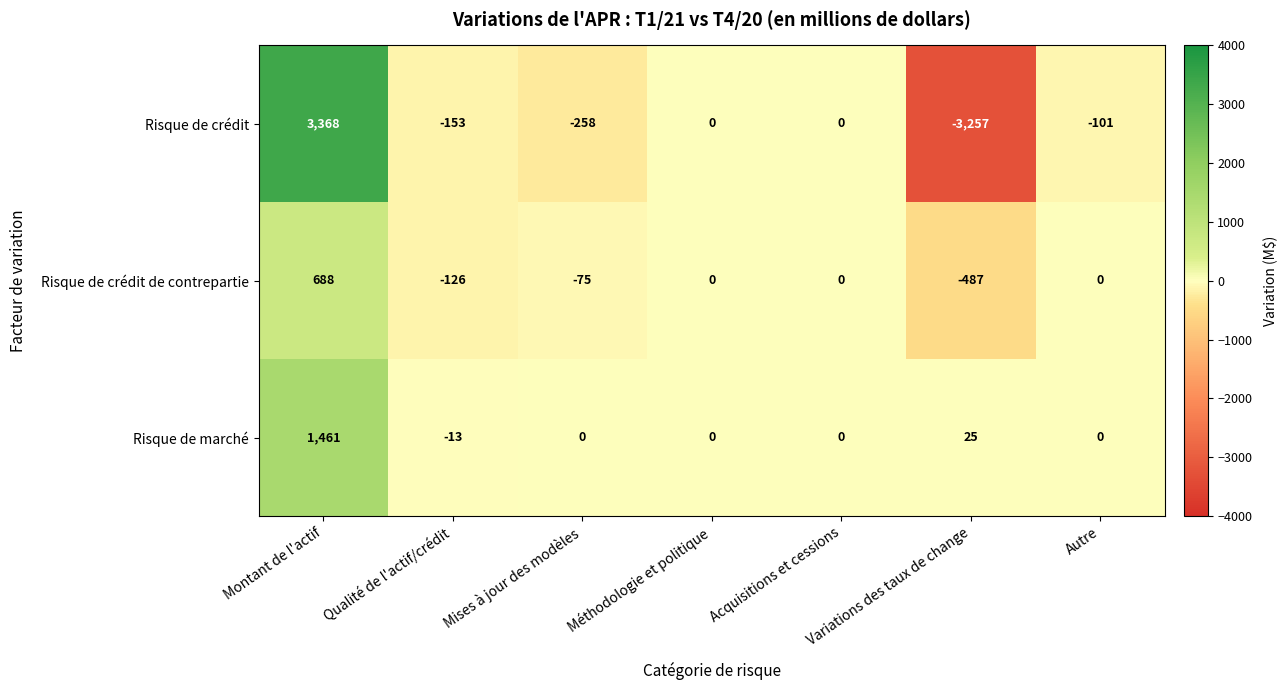

At which label does Risque de marché first exceed 0?

Montant de l'actif